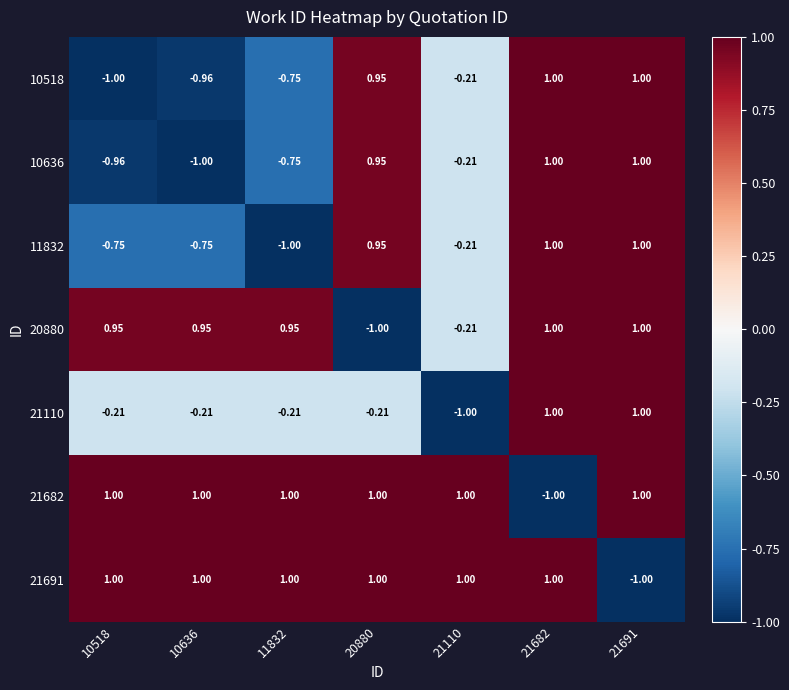

Is the value of 10636 at 11832 greater than the value of 21110 at 21691?

No